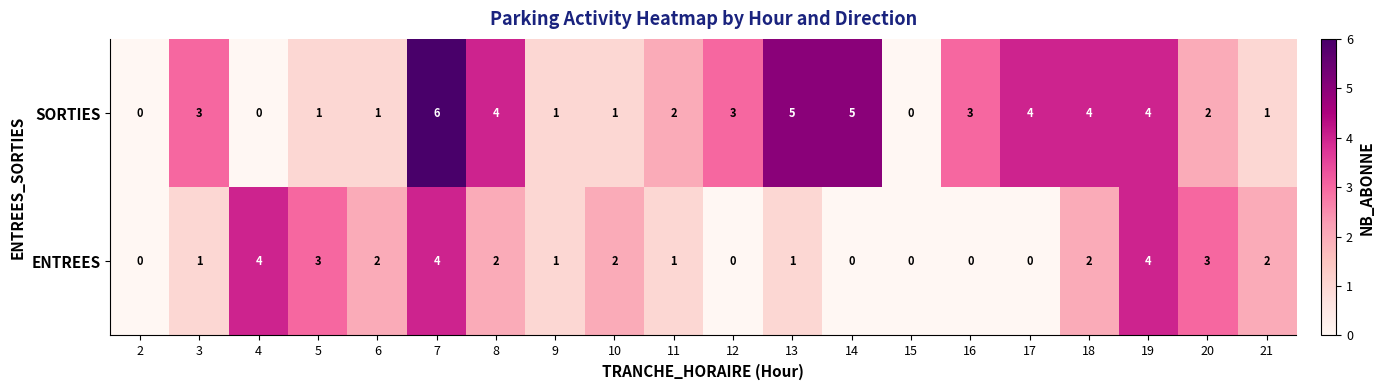

Count the SORTIES values in the range 1 to 4.

14